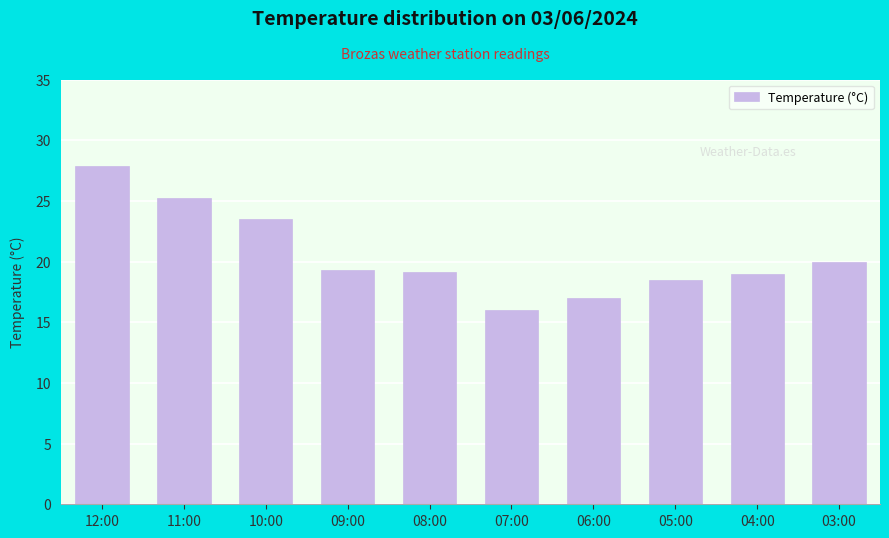

What is the minimum value shown in the chart?

16.0